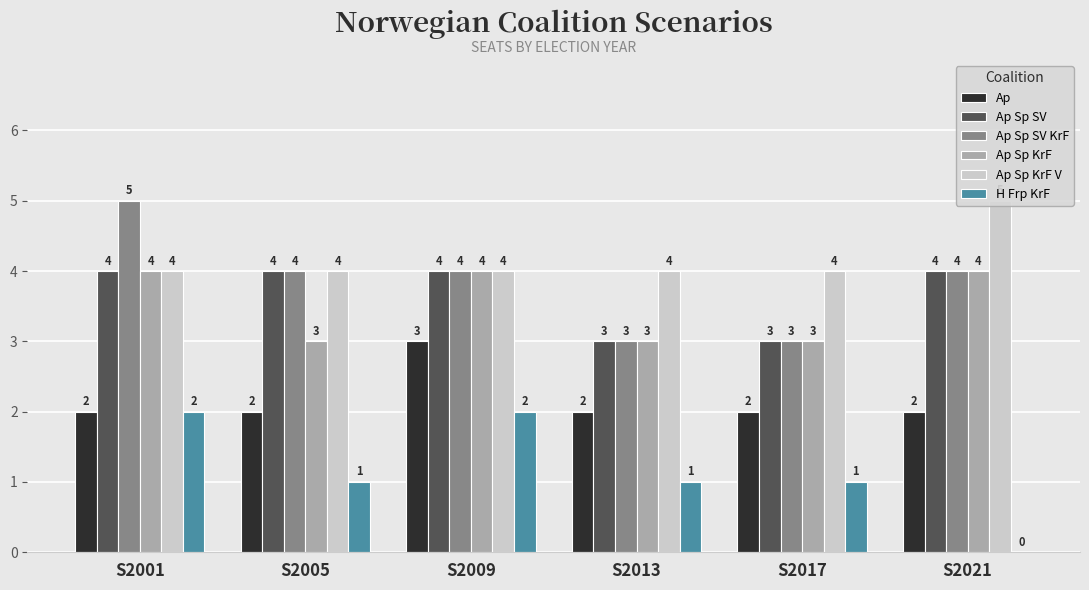

Is it true that Ap Sp SV KrF equals 8 at S2001?

False